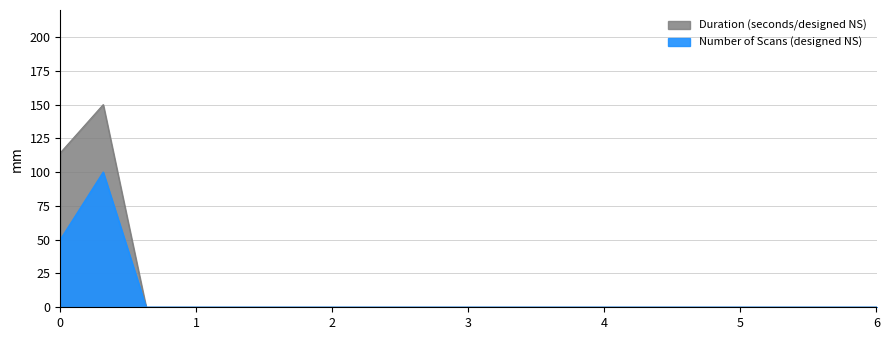

Rank the series by their maximum value, from highest to lowest.

Duration (seconds/designed NS), Number of Scans (designed NS)